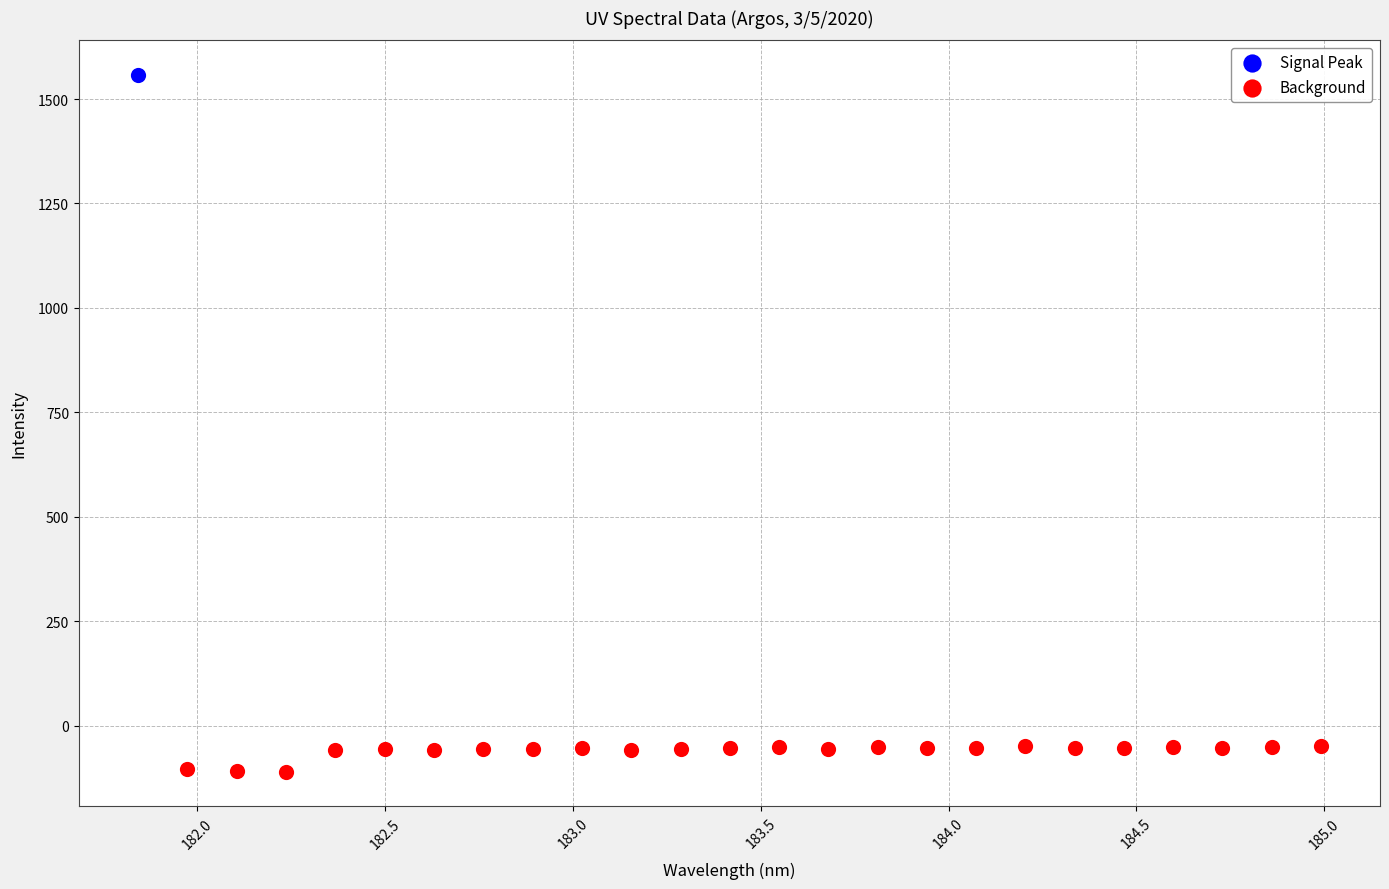

What are all the series names shown in the legend?

Signal Peak, Background